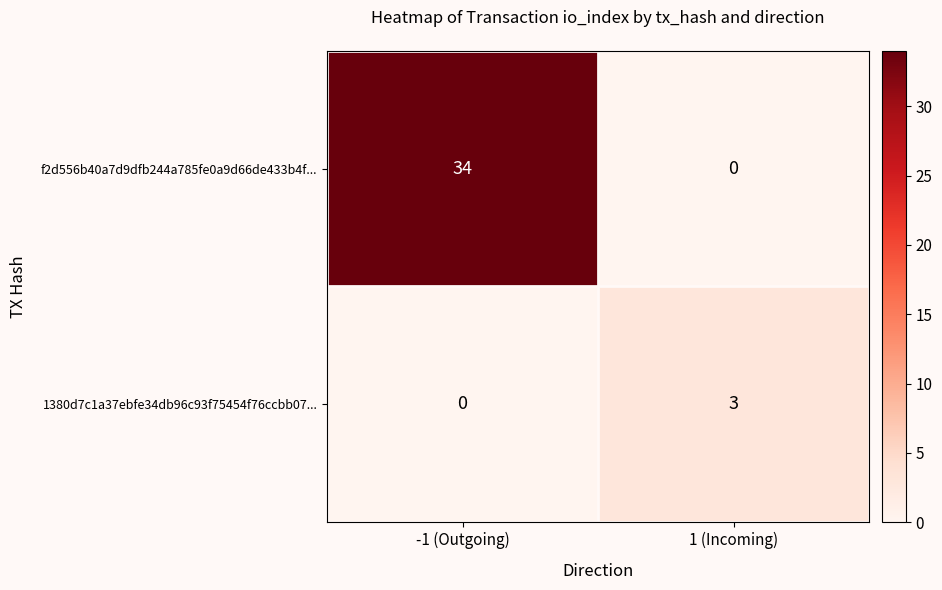

Reading left to right, transcribe all the data shown in this chart.

f2d556b40a7d9dfb244a785fe0a9d66de433b4f...: 34	0
1380d7c1a37ebfe34db96c93f75454f76ccbb07...: 0	3